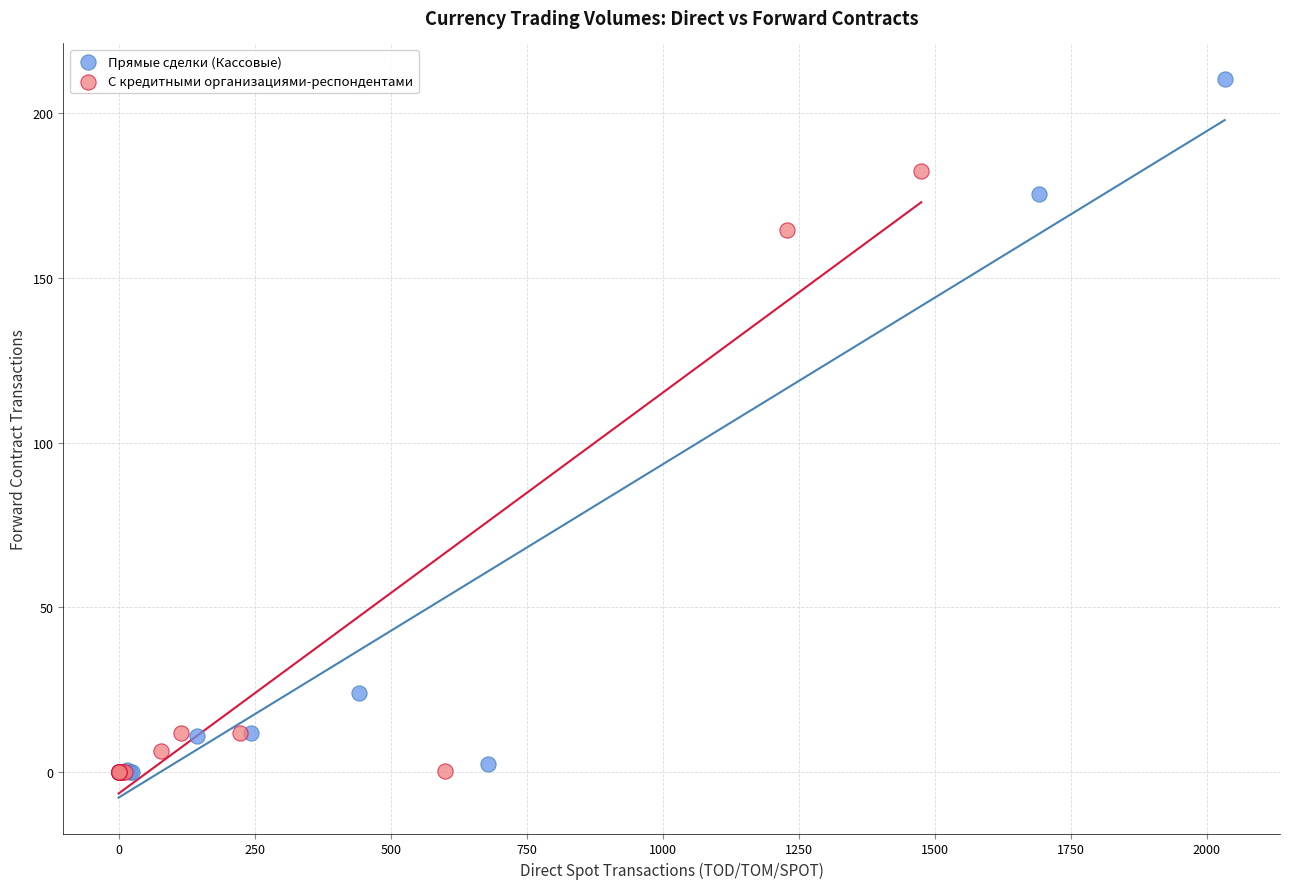

Which series contains the highest Y value?

Прямые сделки (Кассовые)